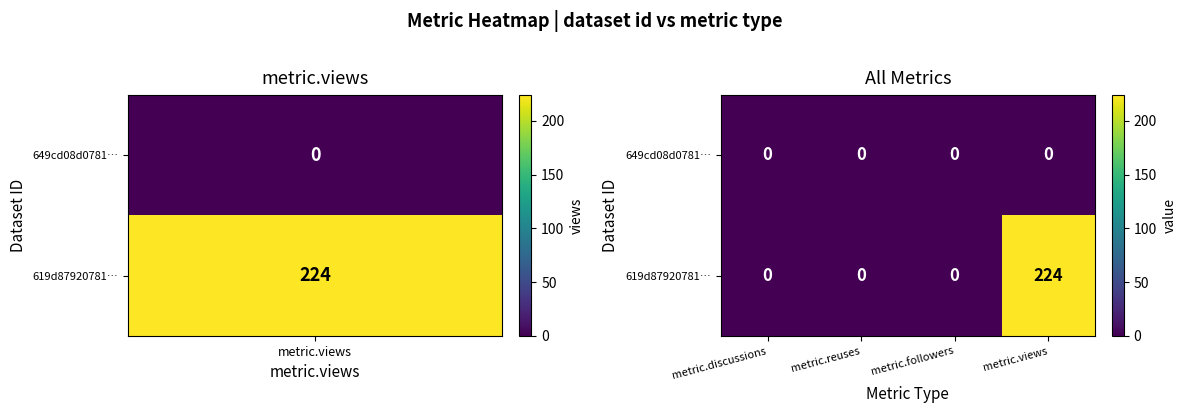

How many distinct data groups are displayed?

2